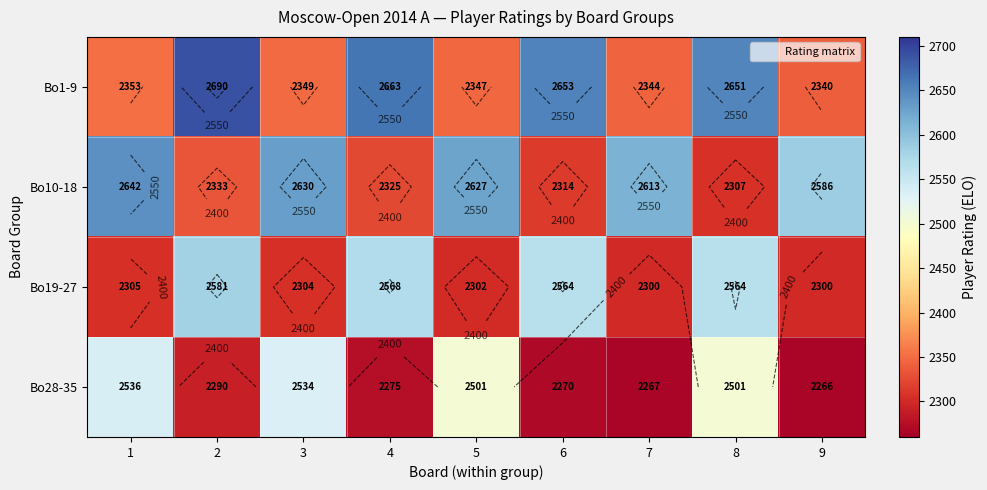

The value of Bo19-27 at 5 is 2302. True or false?

True